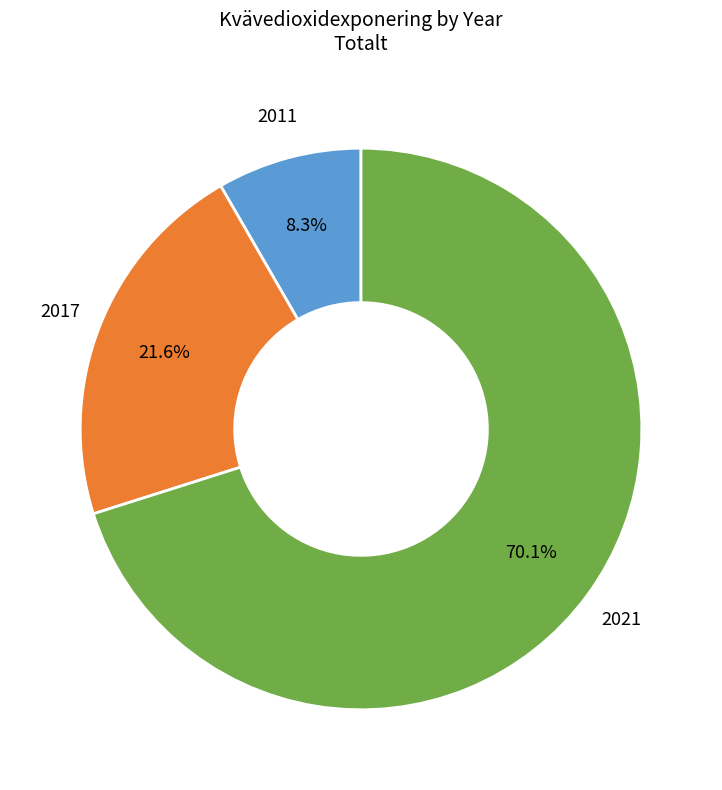

What is the smallest slice in the pie chart?

2011